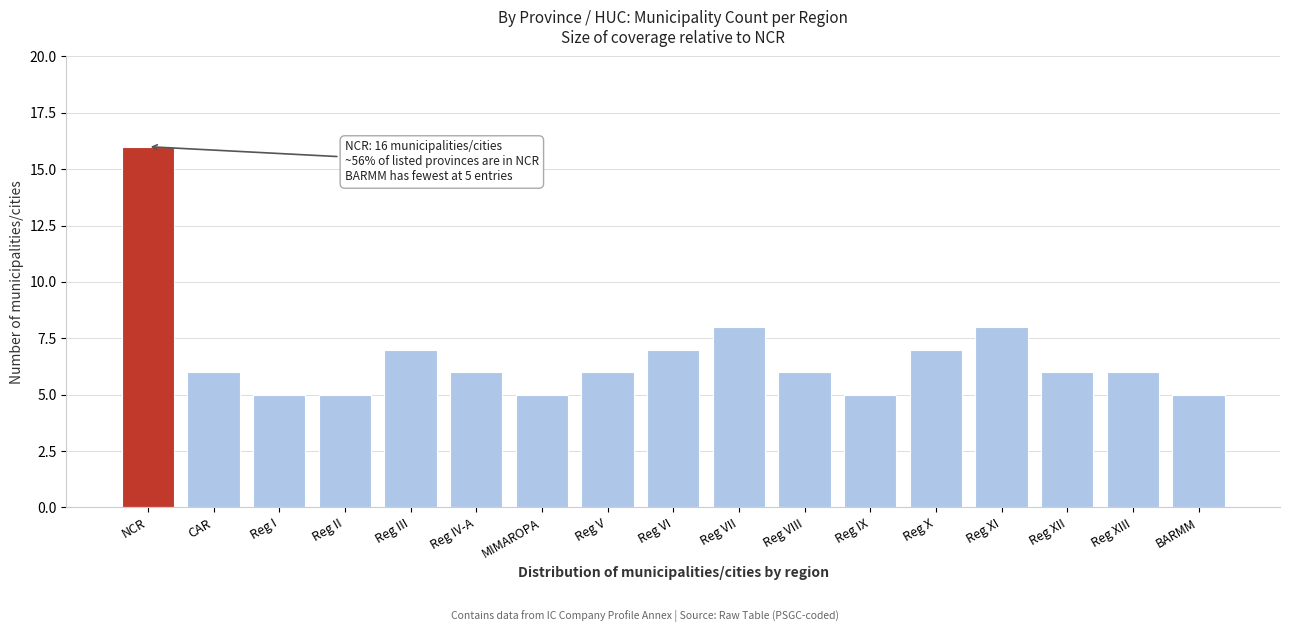

Reading right to left, extract all data points from this chart.

BARMM=5	Reg XIII=6	Reg XII=6	Reg XI=8	Reg X=7	Reg IX=5	Reg VIII=6	Reg VII=8	Reg VI=7	Reg V=6	MIMAROPA=5	Reg IV-A=6	Reg III=7	Reg II=5	Reg I=5	CAR=6	NCR=16